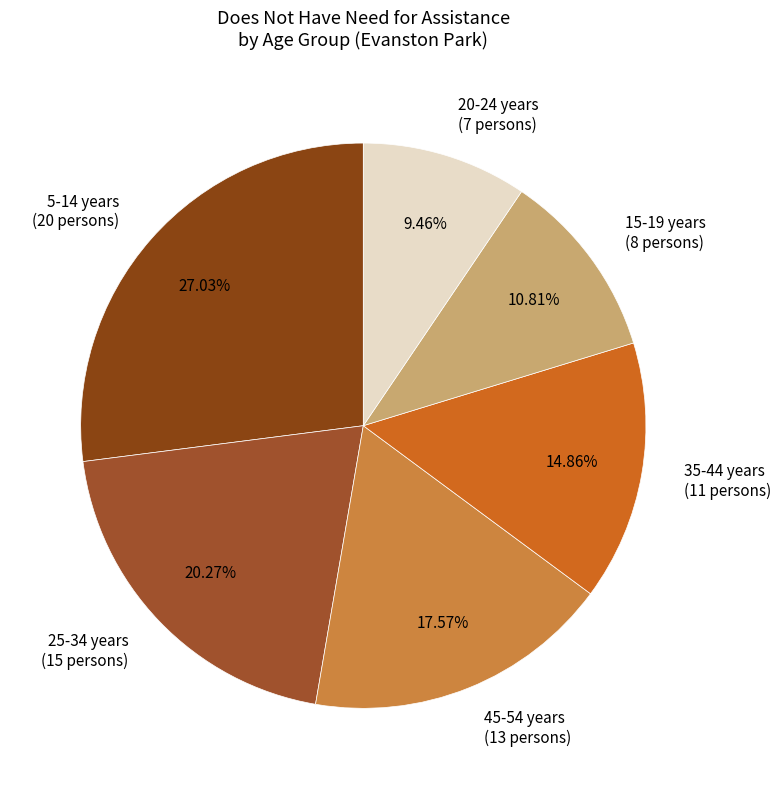

Rank the categories by value from highest to lowest.

5-14 years (20 persons), 25-34 years (15 persons), 45-54 years (13 persons), 35-44 years (11 persons), 15-19 years (8 persons), 20-24 years (7 persons)